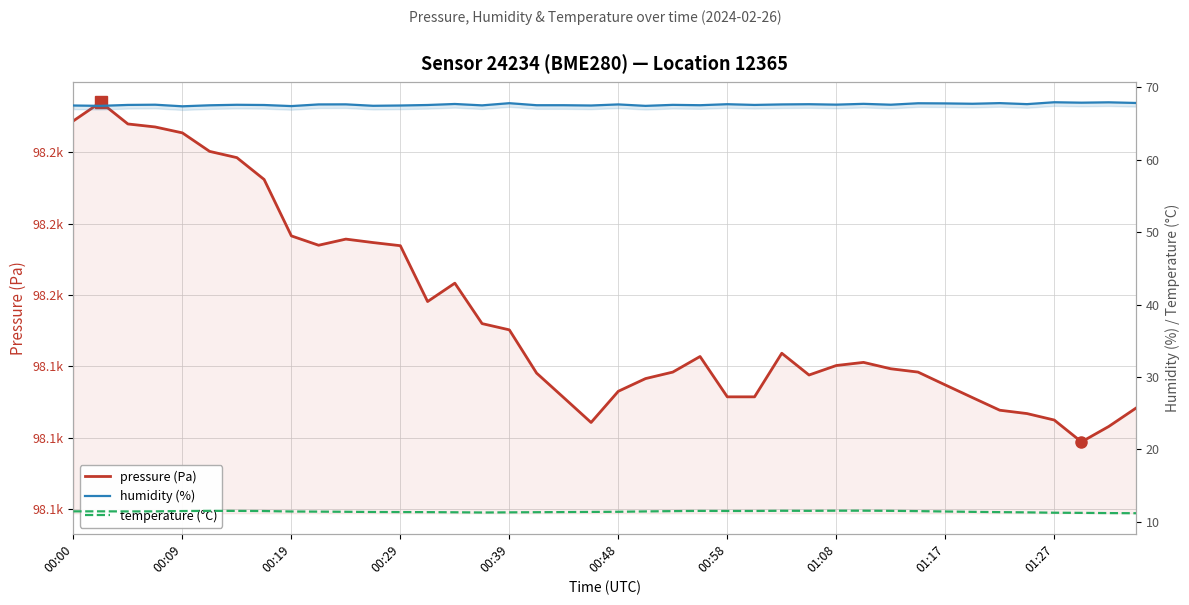

Which has a higher value, 20 or 00:09?

00:09